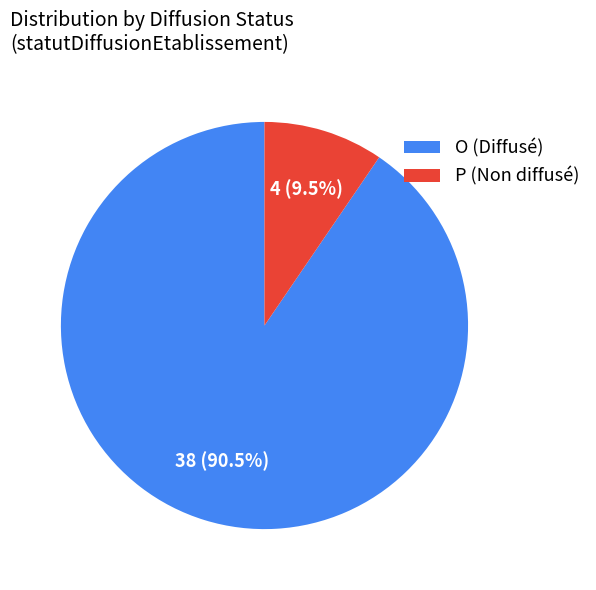

To the nearest percent, what is the difference between the largest and smallest slice percentages?

81%